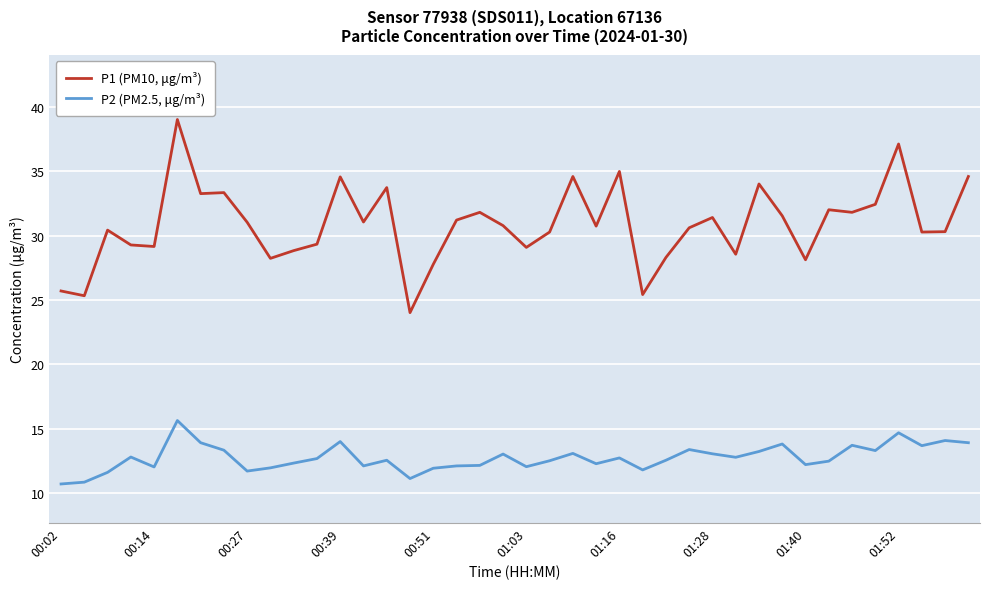

Which series has the widest spread of values?

P1 (PM10, μg/m³)